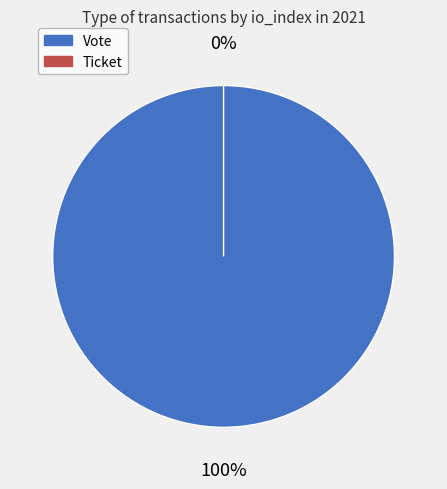

Which slice is the smallest?

Ticket (io_index=0)